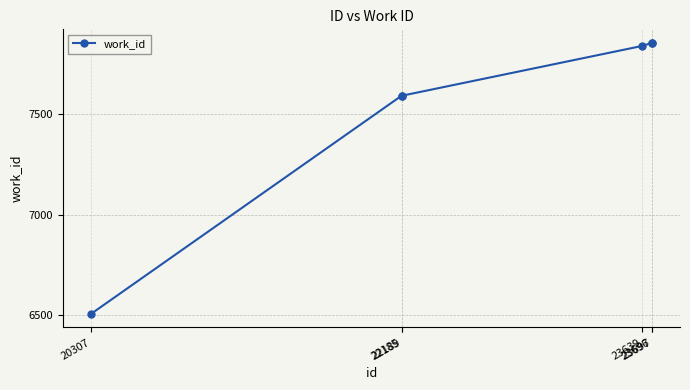

What is the average value?

7539